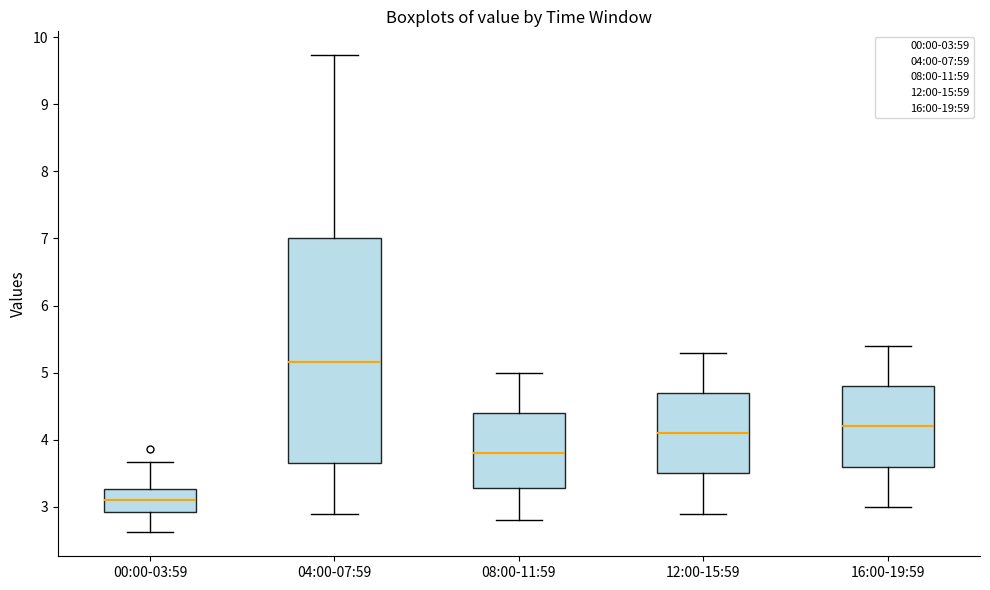

Reading left to right, read every box against the y-axis: the position of its median line, the range the box covers, and the ends of its whiskers. The values are not printed on the chart, so give them approximately, as read against the axis.

00:00-03:59: median 3.1, box 2.9 to 3.3, whiskers 2.6 to 3.7
04:00-07:59: median 5.2, box 3.7 to 7.0, whiskers 2.9 to 9.7
08:00-11:59: median 3.8, box 3.3 to 4.4, whiskers 2.8 to 5.0
12:00-15:59: median 4.1, box 3.5 to 4.7, whiskers 2.9 to 5.3
16:00-19:59: median 4.2, box 3.6 to 4.8, whiskers 3.0 to 5.4